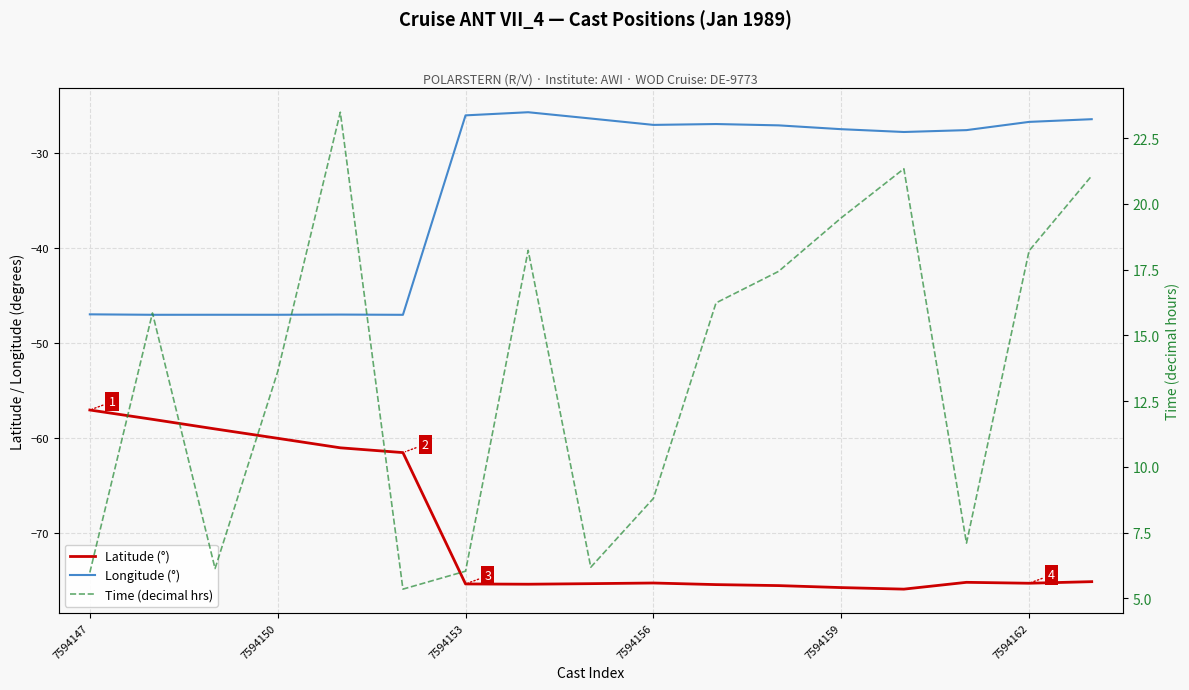

What is the difference between the maximum and minimum values in the Longitude (°) series?

21.3